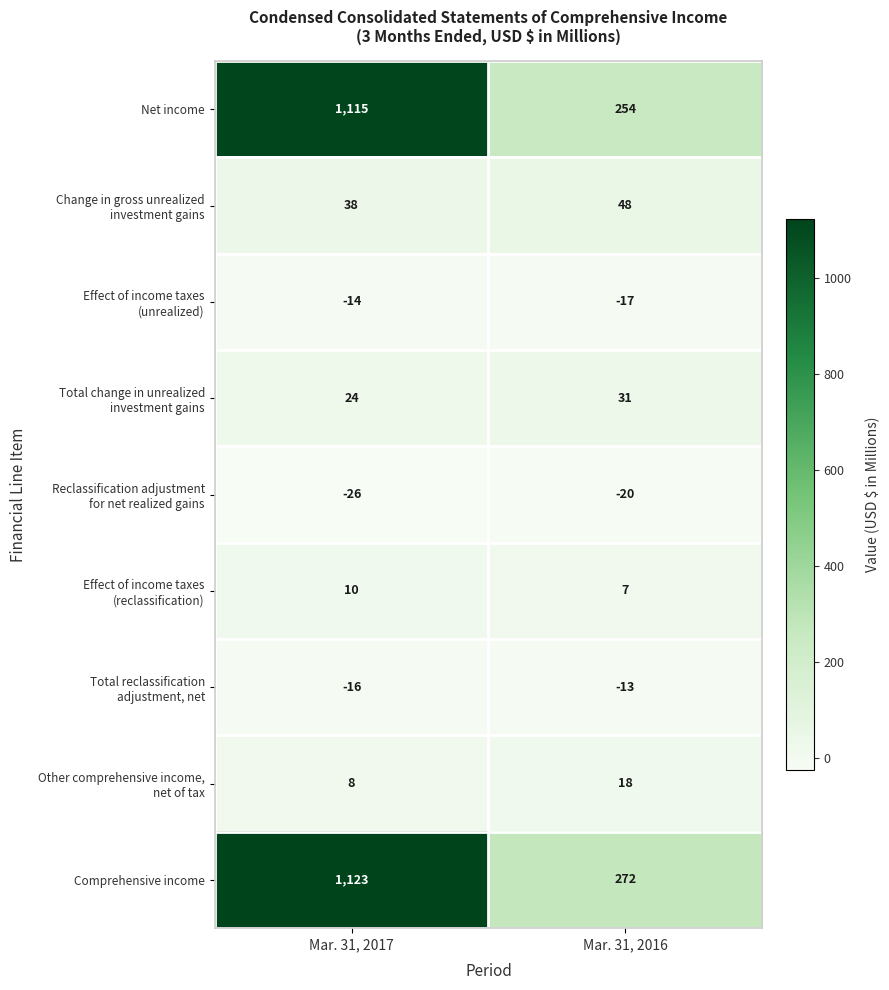

What is the total value across all series at Mar. 31, 2016?

580